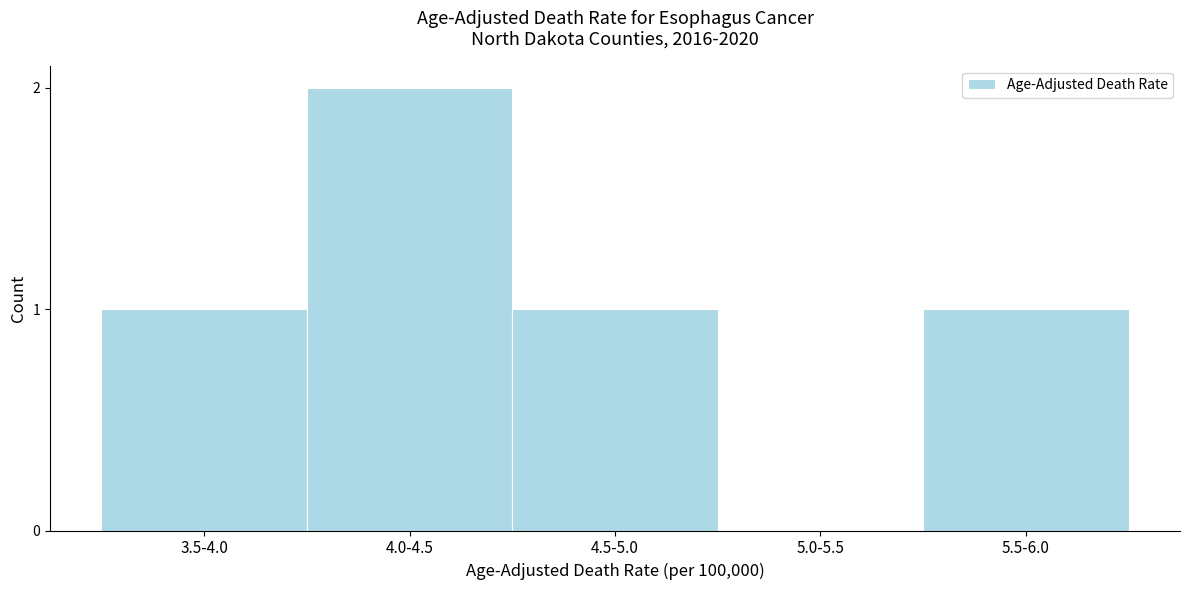

Reading right to left, transcribe all the data shown in this chart.

5.5-6.0=1	5.0-5.5=0	4.5-5.0=1	4.0-4.5=2	3.5-4.0=1